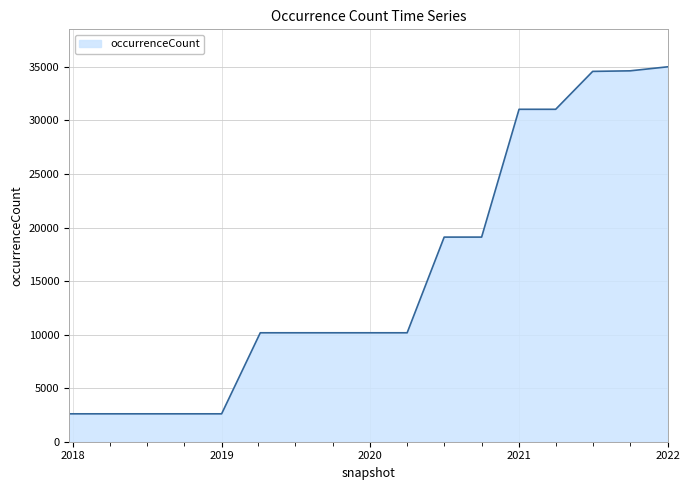

What is the difference between the maximum and minimum values?

32397